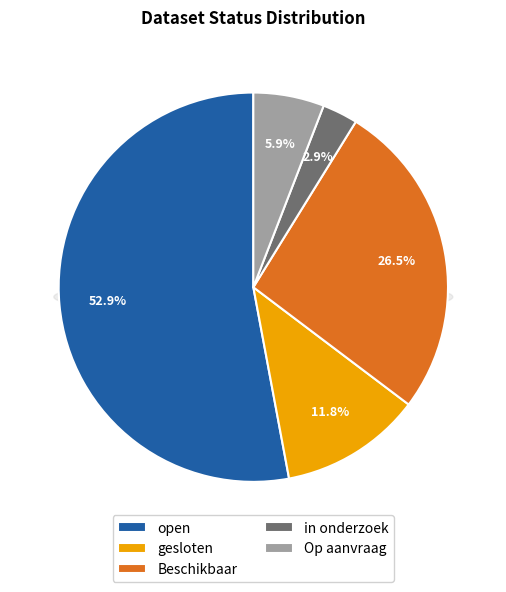

Rank the categories by value from lowest to highest.

in onderzoek, Op aanvraag, gesloten, Beschikbaar, open